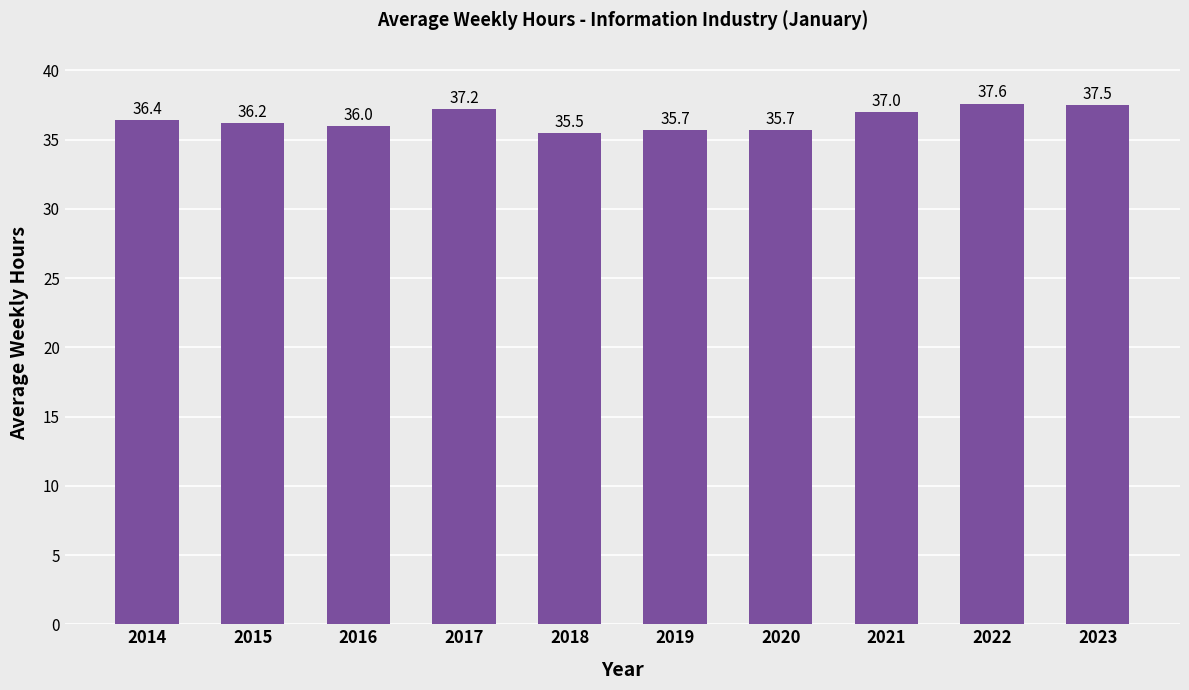

Which category has the lowest value across all series?

2018